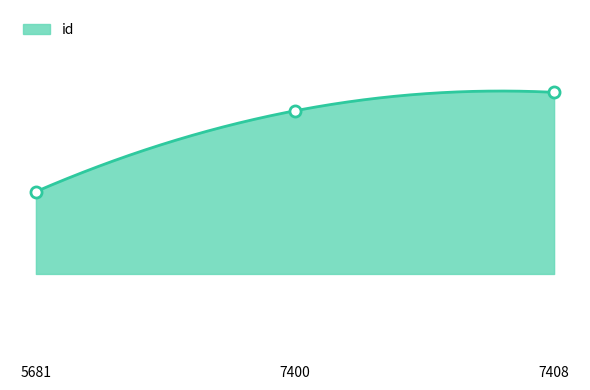

The value at 7400 is 20404. True or false?

True